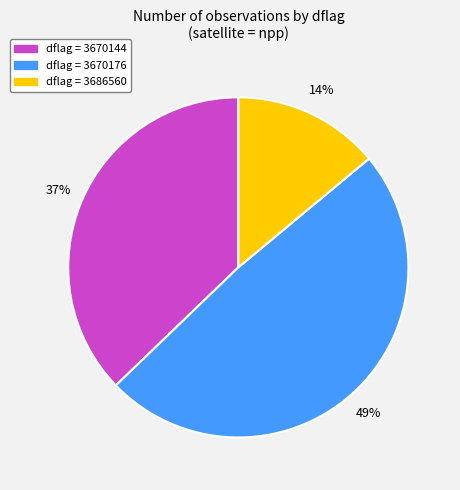

Does any single category account for the majority?

No